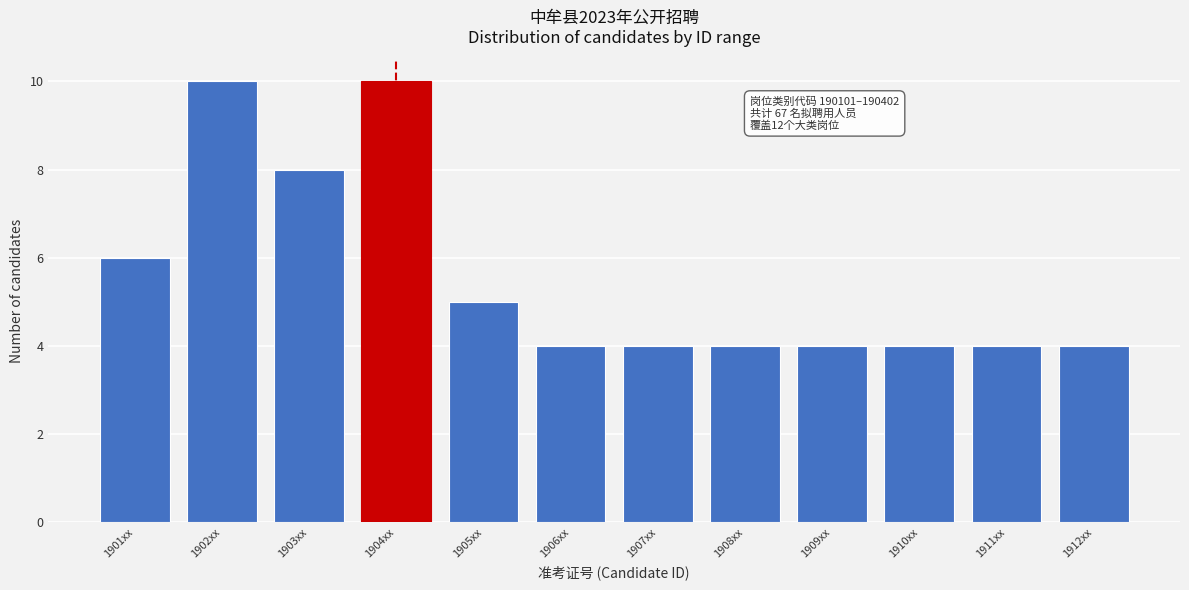

Reading left to right, what are all the values shown in this chart?

1901xx=6	1902xx=10	1903xx=8	1904xx=10	1905xx=5	1906xx=4	1907xx=4	1908xx=4	1909xx=4	1910xx=4	1911xx=4	1912xx=4